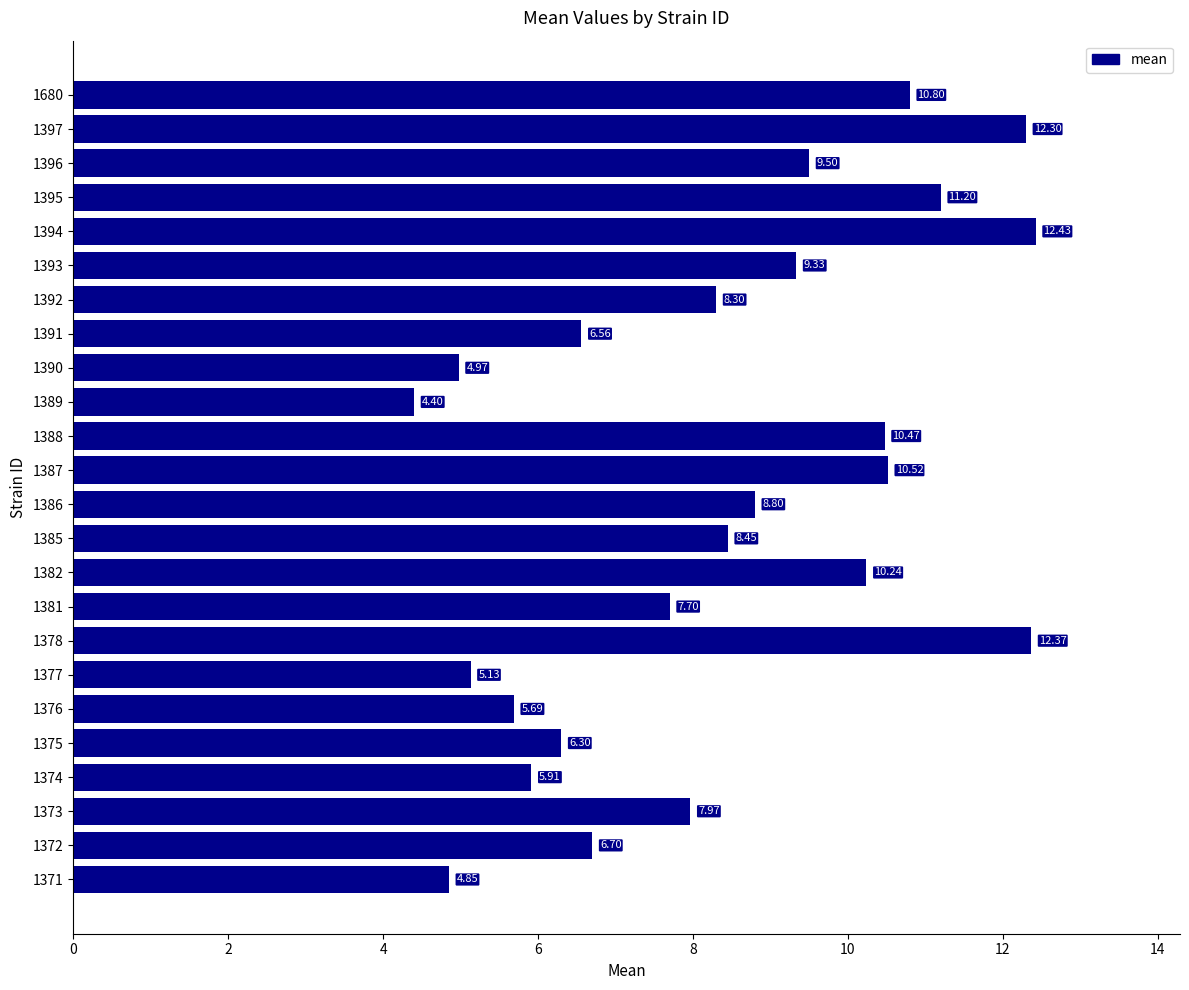

What is the difference between the values at 1390 and 1373?

3.0